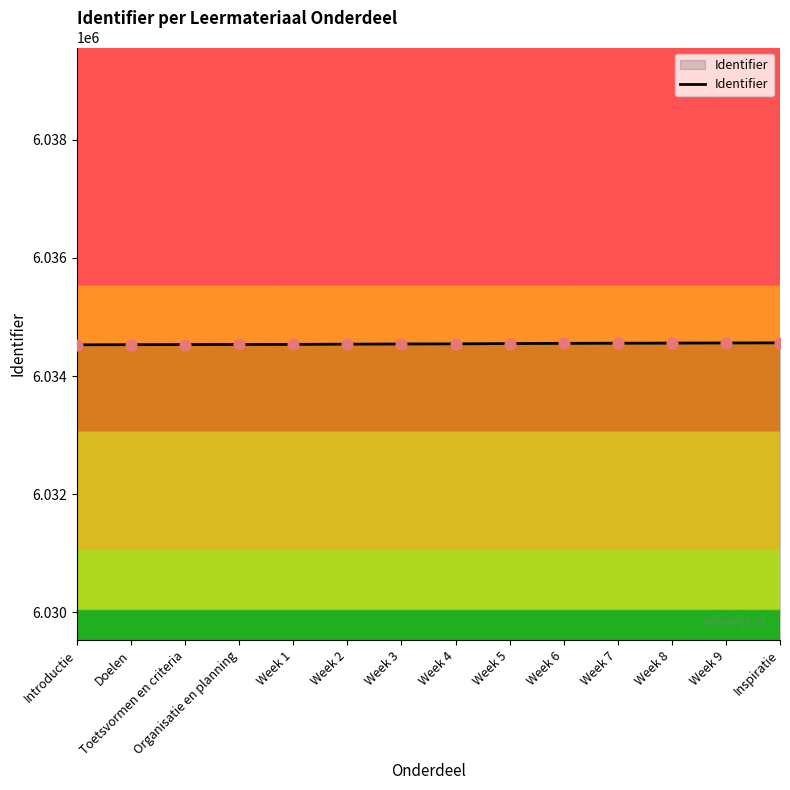

What is the change in value from Week 3 to Week 4?

+2